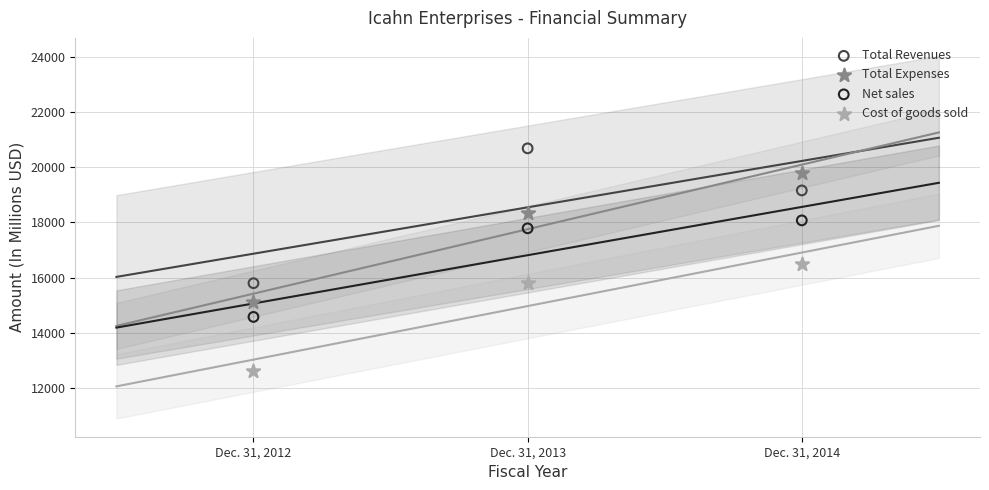

Which series reaches the maximum Y coordinate?

Total Revenues